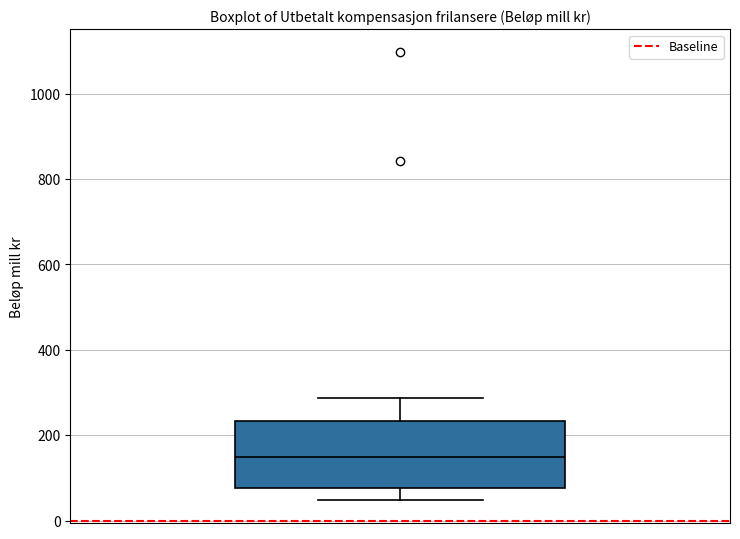

Read this box plot against the y-axis: the position of the median line, the range covered by the box, and the ends of both whiskers. The values are not printed on the chart, so give them approximately, as read against the axis.

median 140, box 80 to 240, whiskers 40 to 280